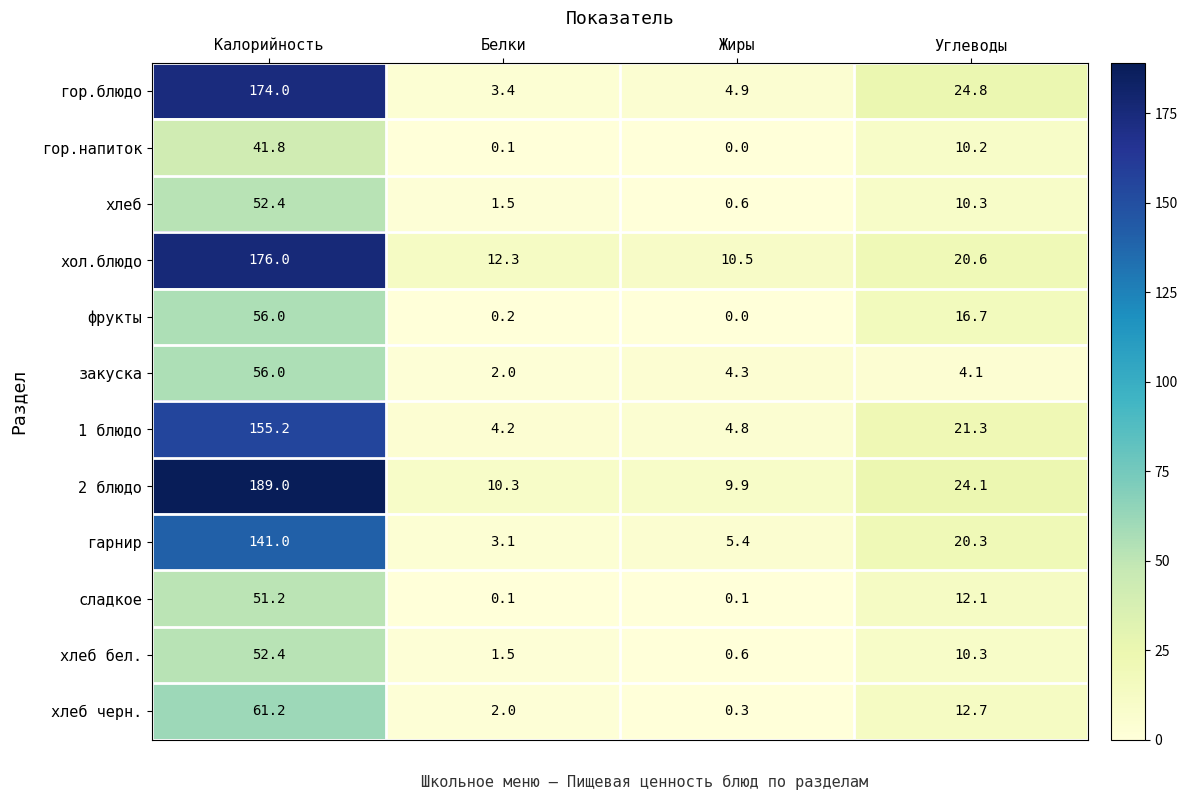

Which series has the largest range (max minus min)?

2 блюдо